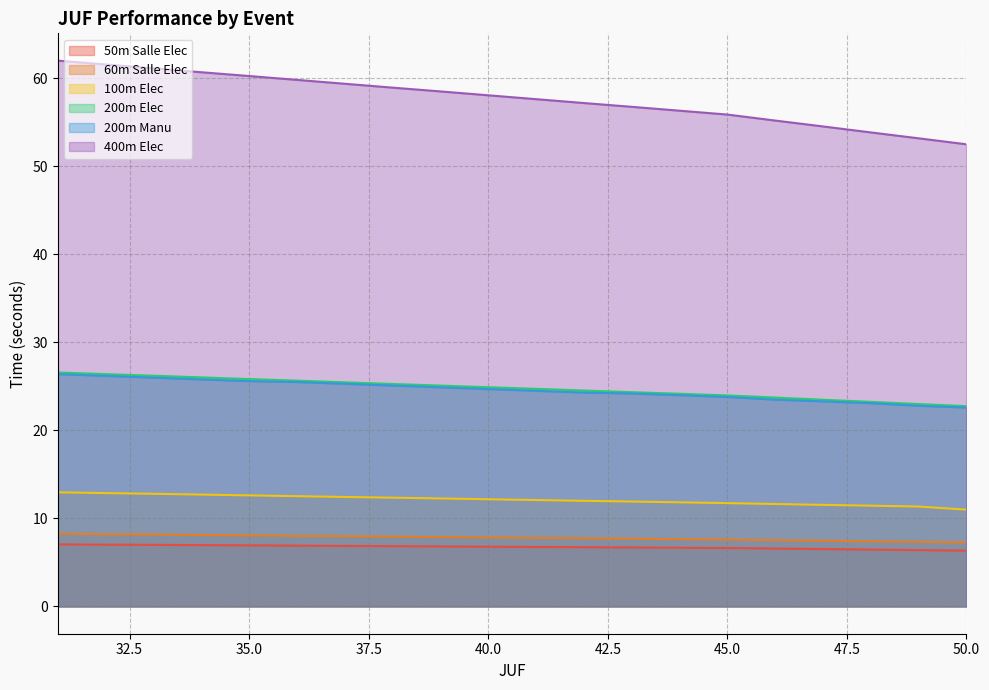

What is the difference between the highest and lowest values at 32?

54.6